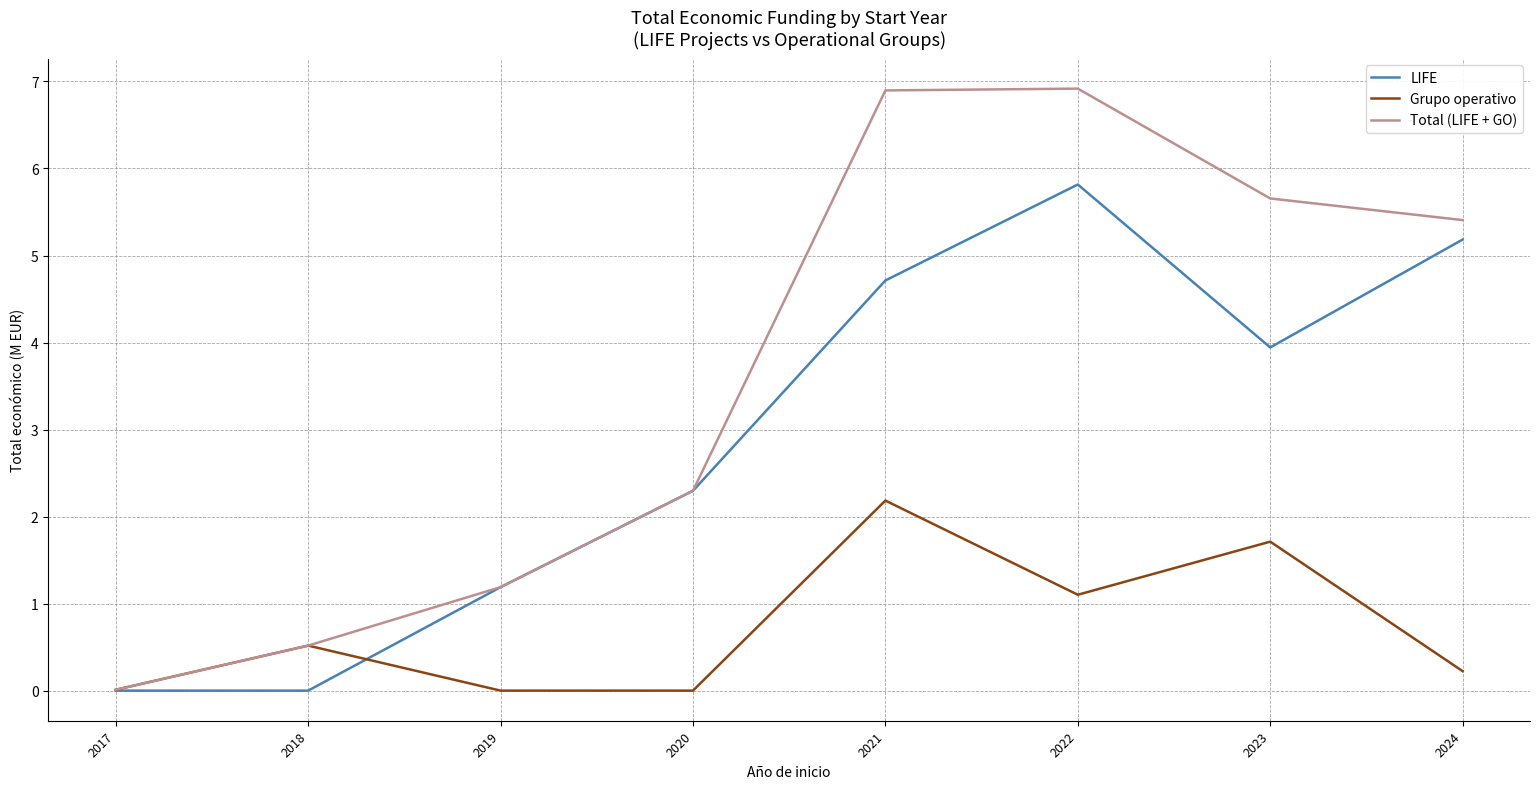

Which series has the largest total across all categories?

Total (LIFE + GO)